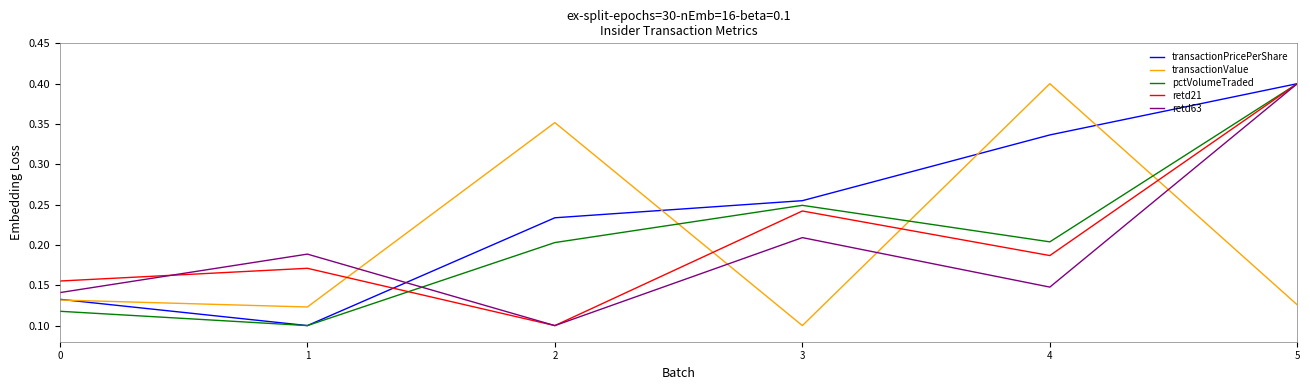

Is it true that retd63 equals 0.3 at 3?

False